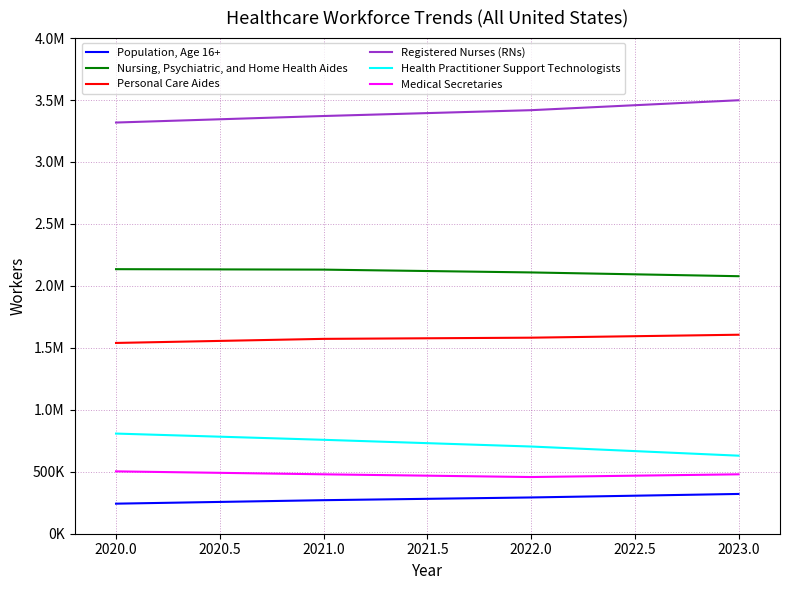

Does the chart display data point markers on the line(s)?

No